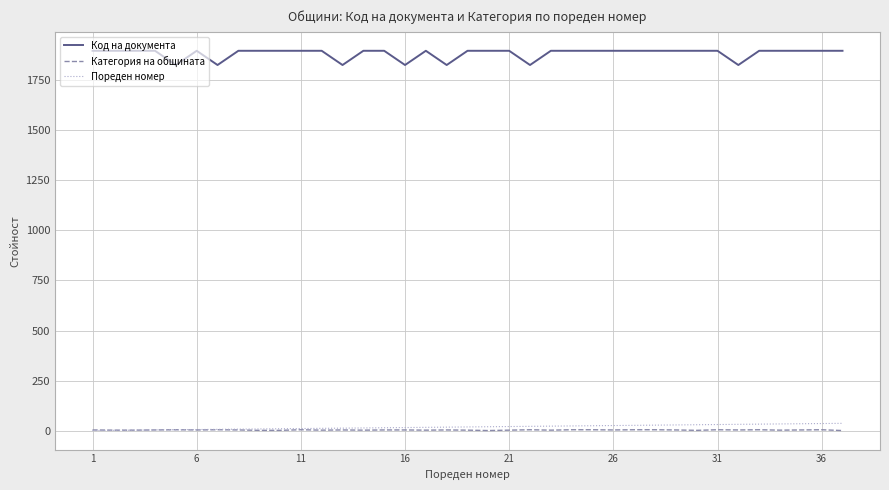

True or false: Пореден номер and Код на документа cross at least once.

False